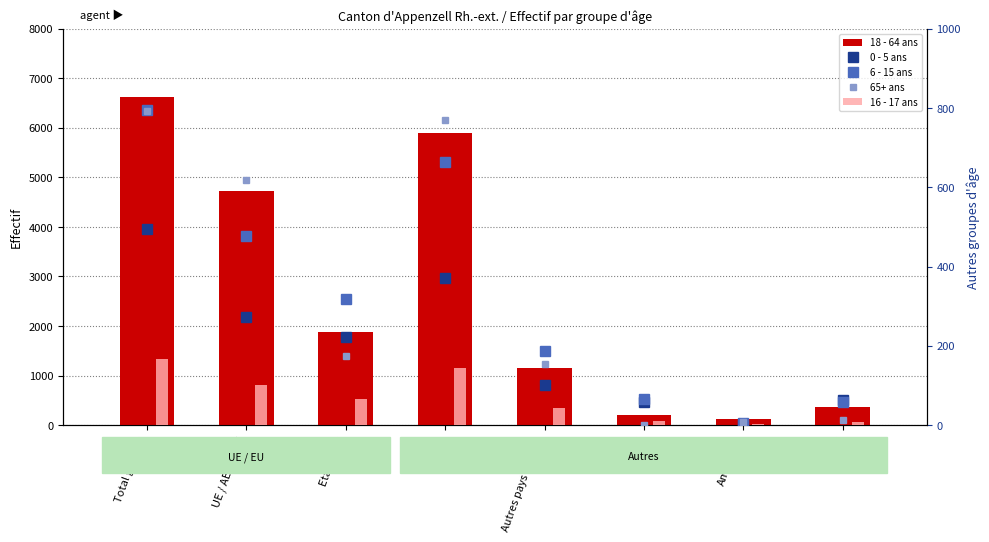

The 6 - 15 ans series shows 13 at Asie. True or false?

False